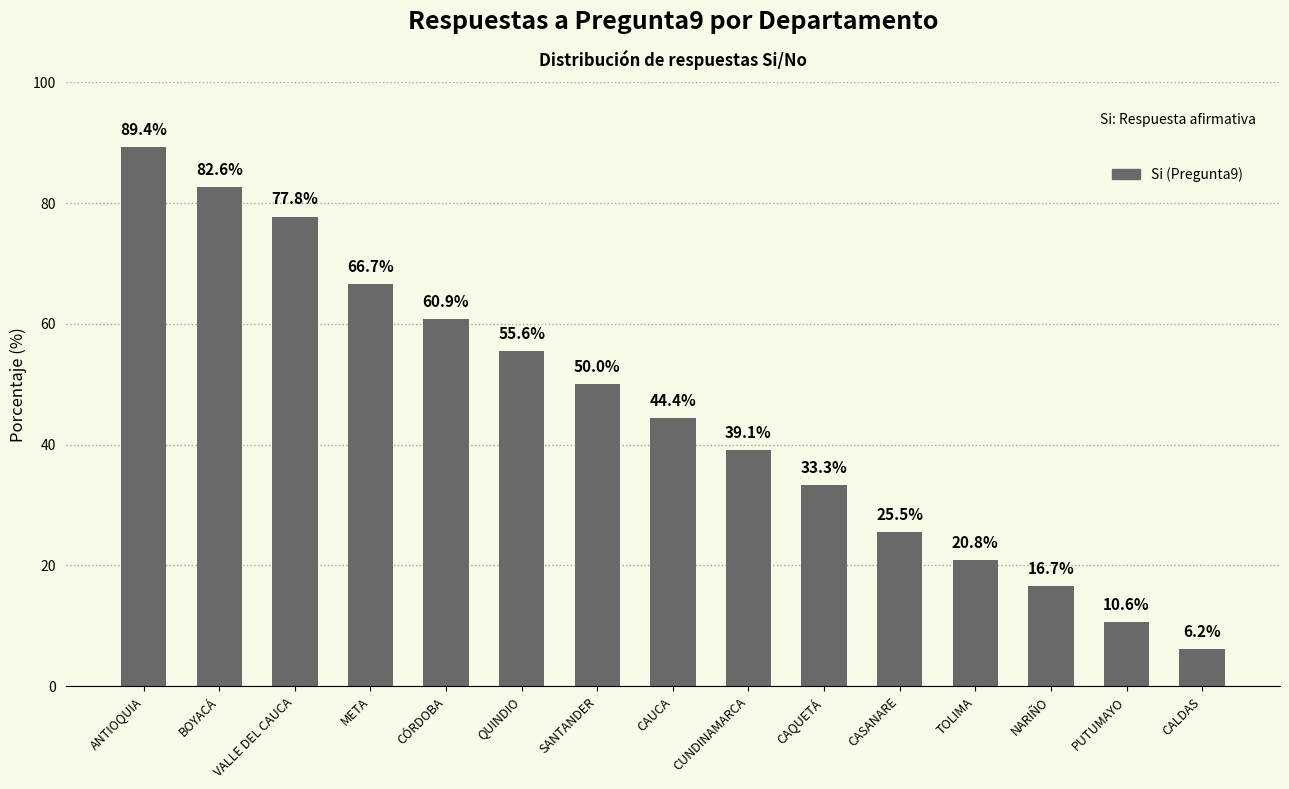

What is the difference between the maximum and minimum values?

83.1